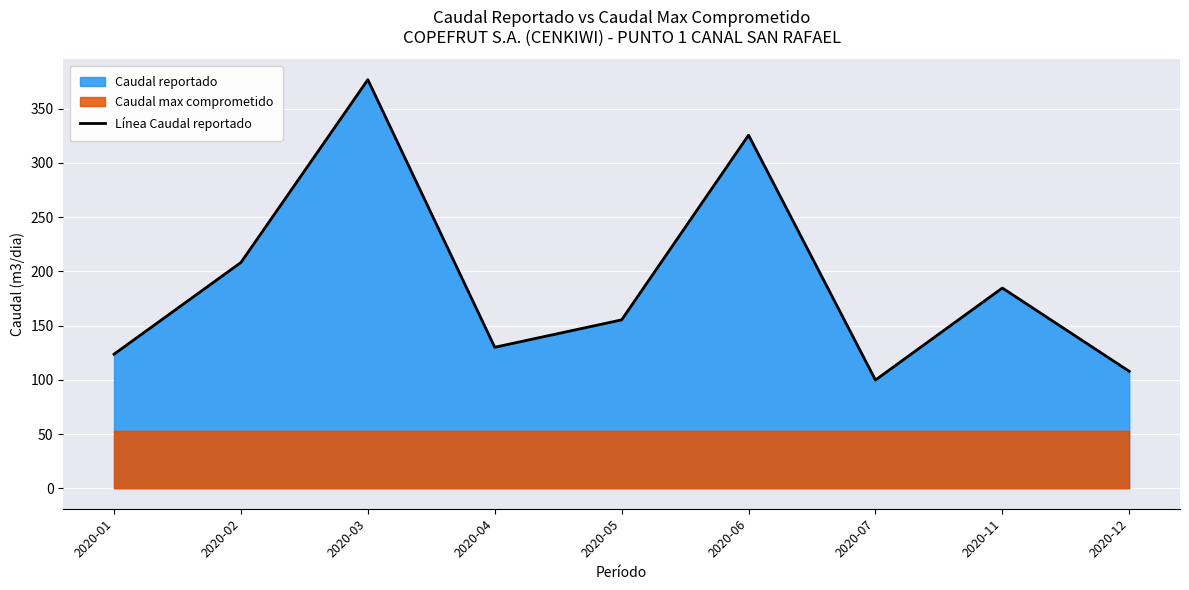

Which label corresponds to the largest value in the chart?

2020-03